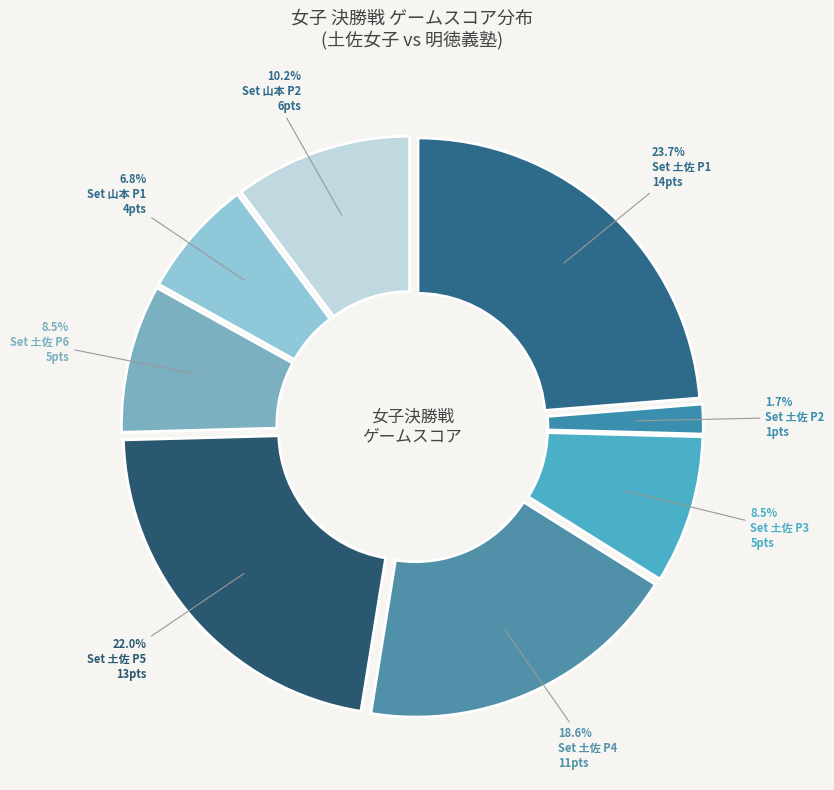

How many slices are in this pie chart?

8